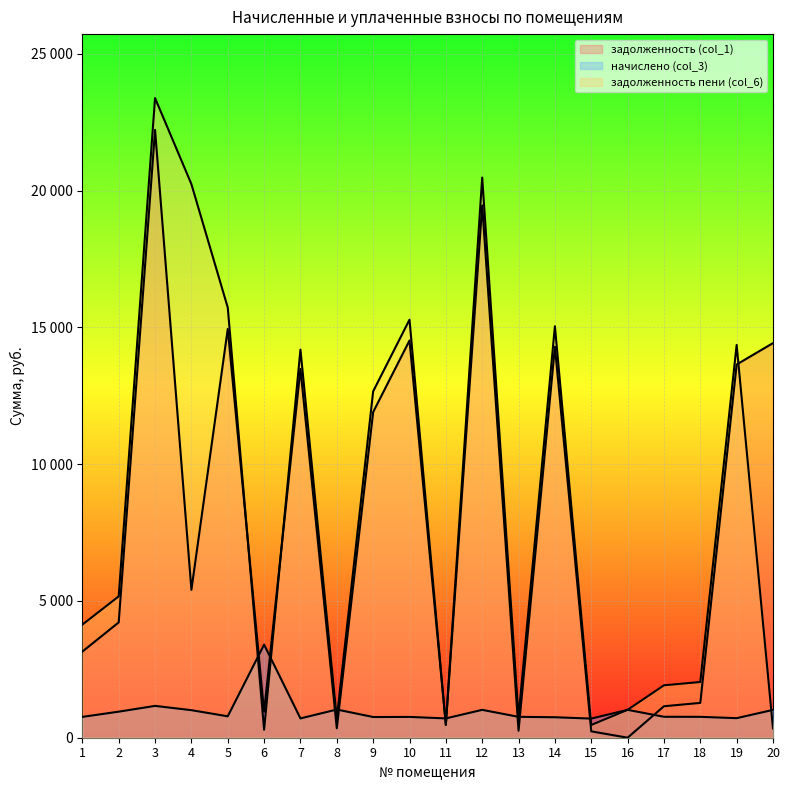

What is the sum of the задолженность (col_1) values at 13 and 18?

1527.4